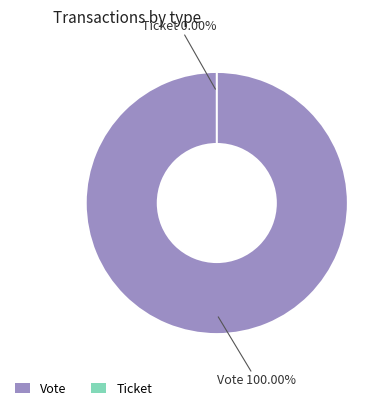

What is the change in value from Vote to Ticket?

-1